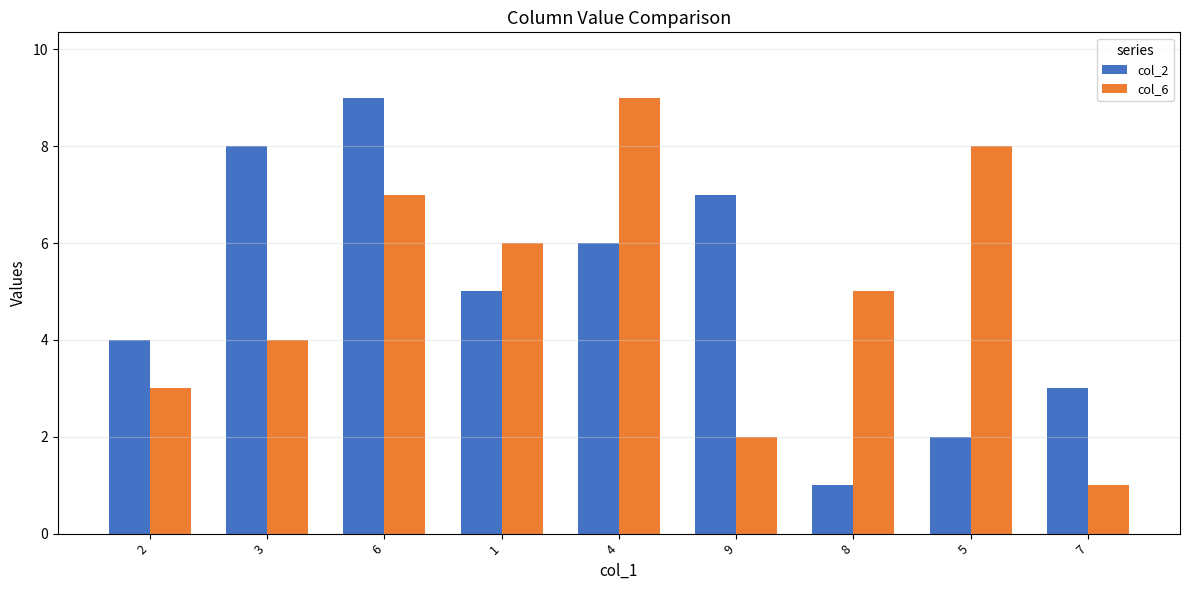

Reading left to right, list all the values displayed in this chart.

col_2: 4	8	9	5	6	7	1	2	3
col_6: 3	4	7	6	9	2	5	8	1